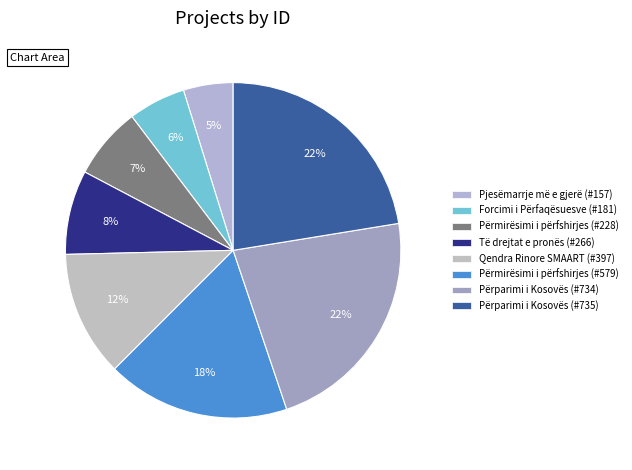

What percentage is the Forcimi i Përfaqësuesve (#181) slice, to the nearest percent?

6%